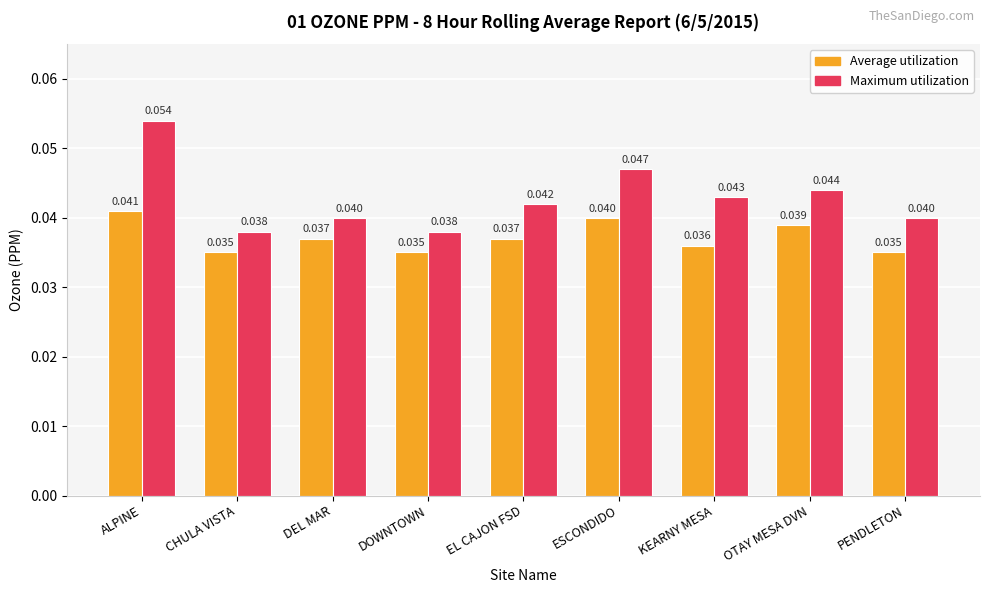

At which category is the sum across all series the highest?

ALPINE